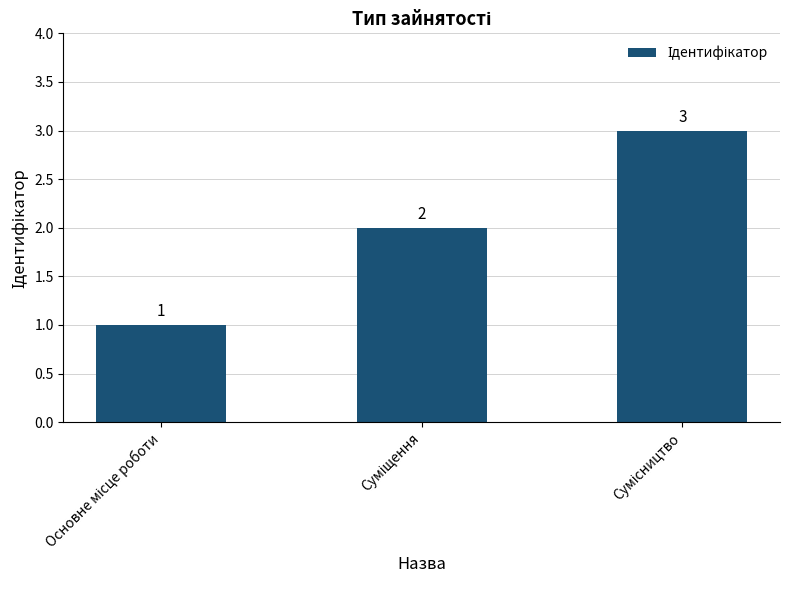

How many data points are less than 2?

1